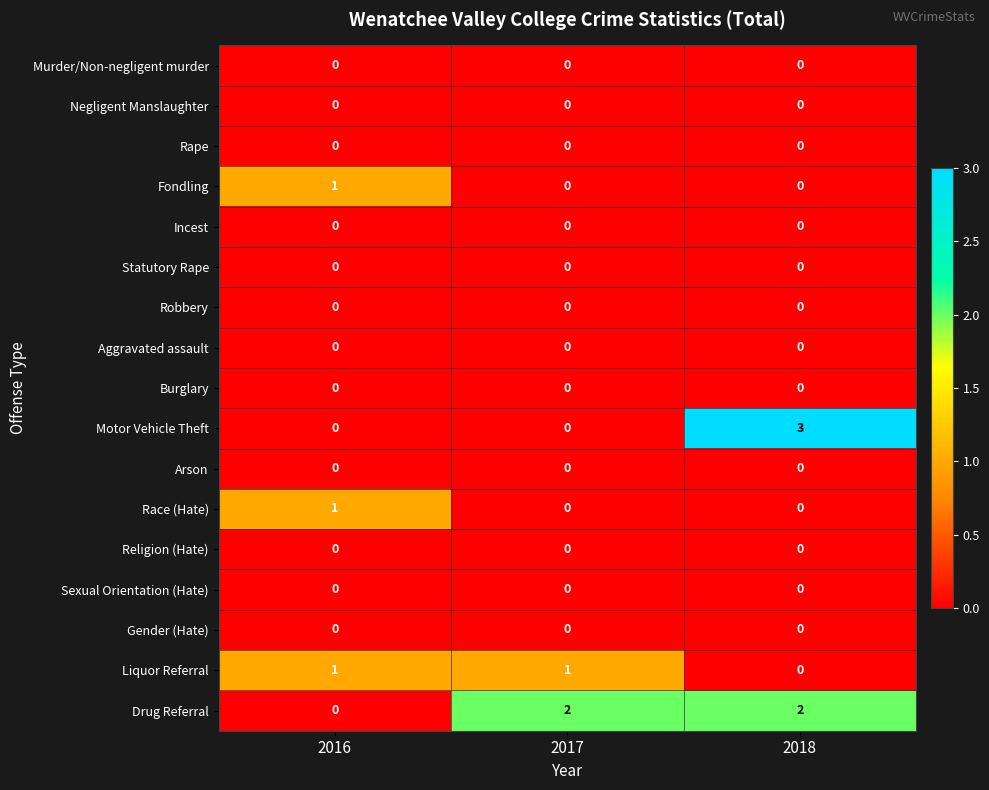

Which series has the largest total across all categories?

Drug Referral